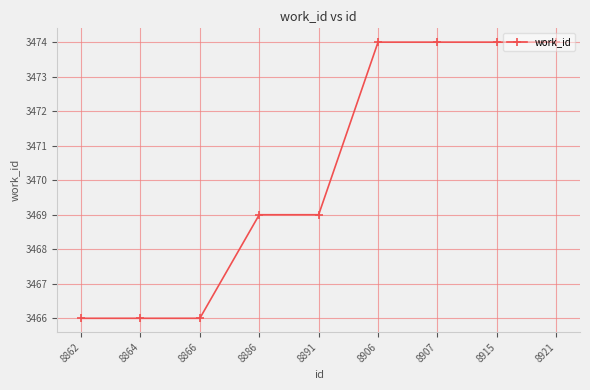

What is the maximum value shown in the chart?

3474